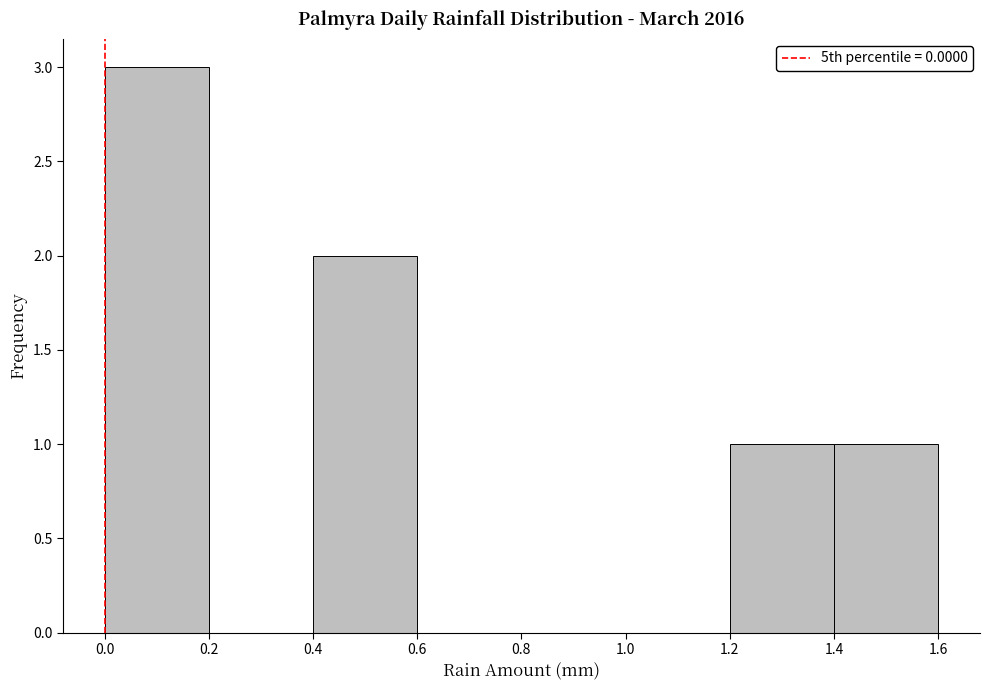

Over which range of the x-axis is the bar tallest?

0.0 to 0.2